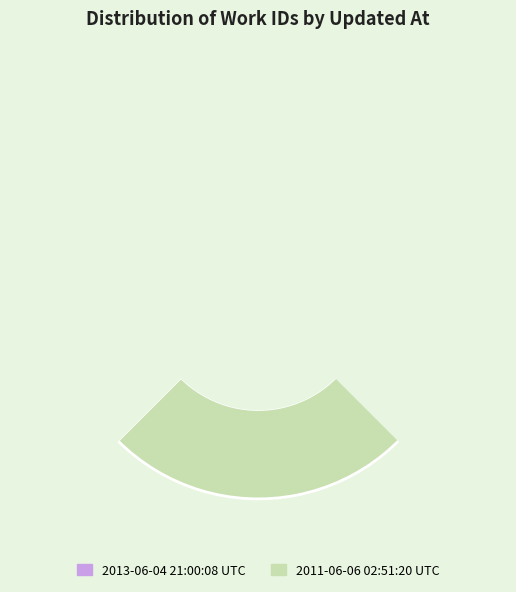

What percentage is the 2013-06-04 21:00:08 UTC slice, to the nearest percent?

38%